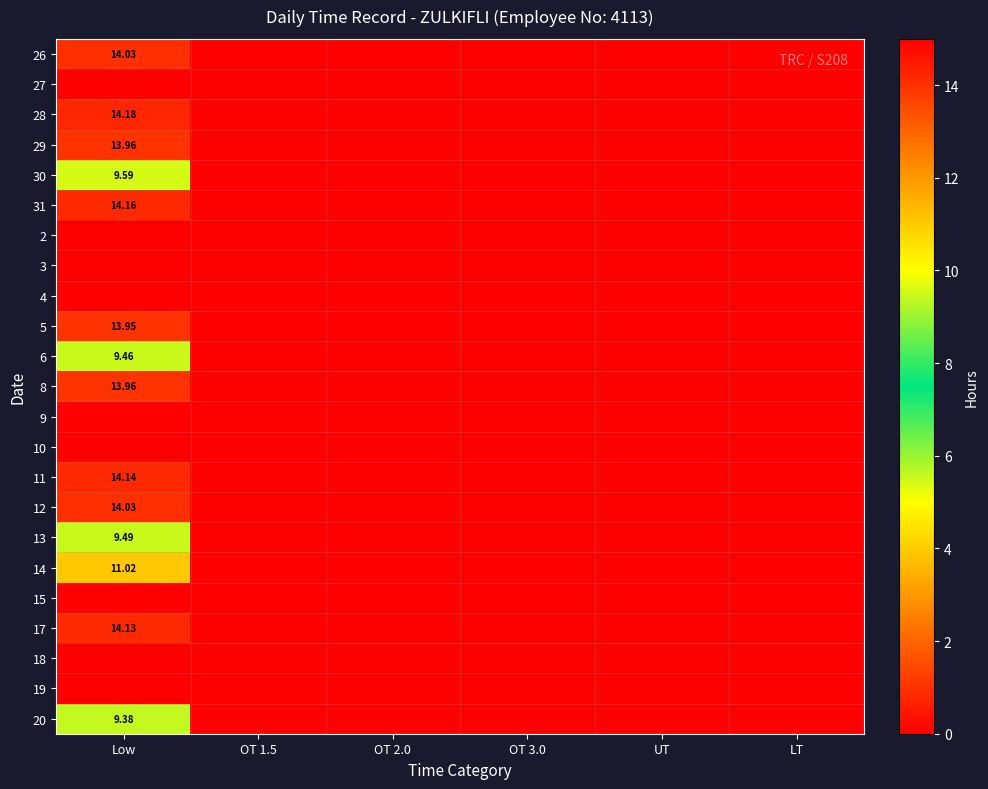

What is the sum of the 26 values at OT 1.5 and Low?

14.0